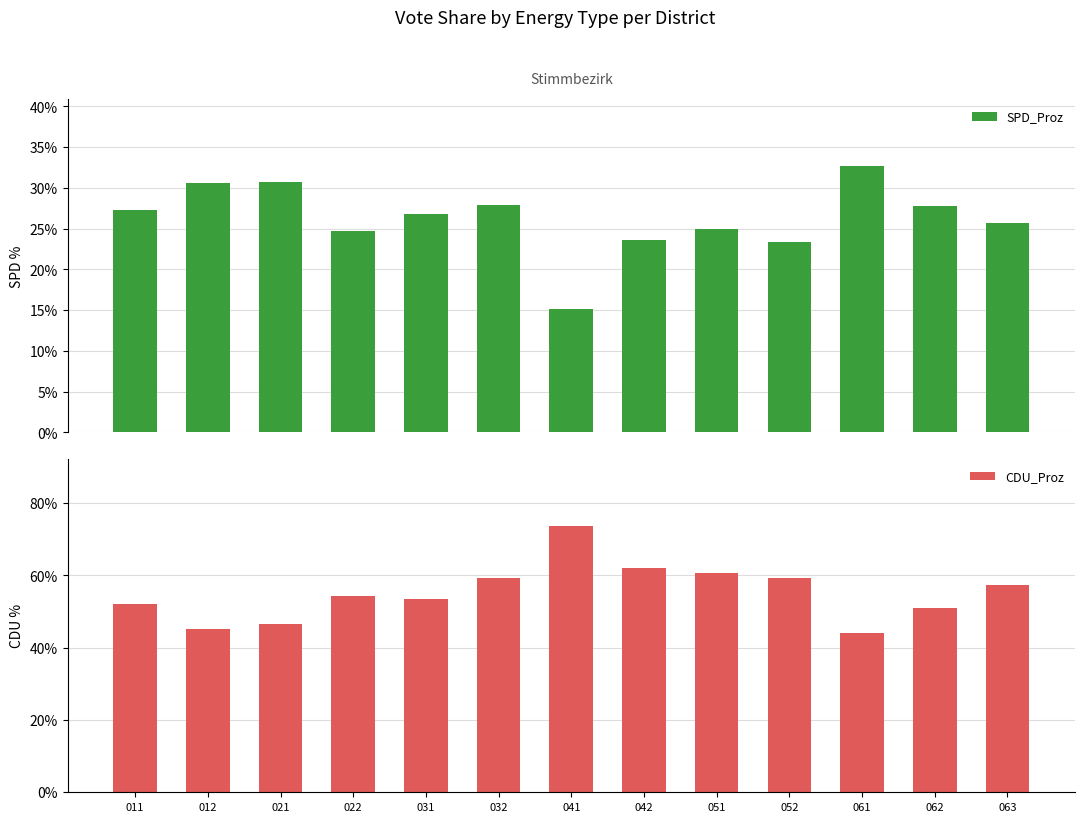

What are all the series names shown in the legend?

SPD_Proz, CDU_Proz